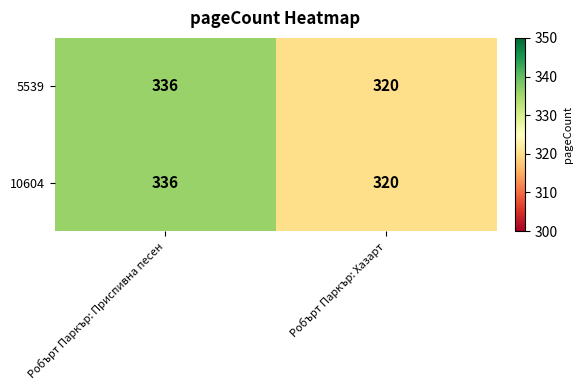

Reading right to left, transcribe all the data shown in this chart.

5539: 320	336
10604: 320	336